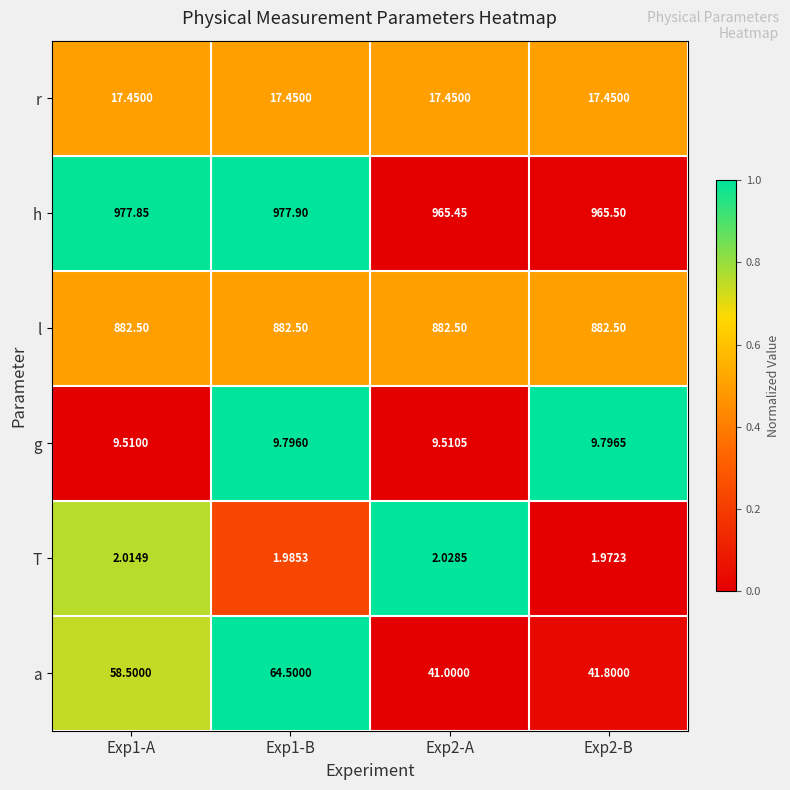

Which series has the largest total across all categories?

h